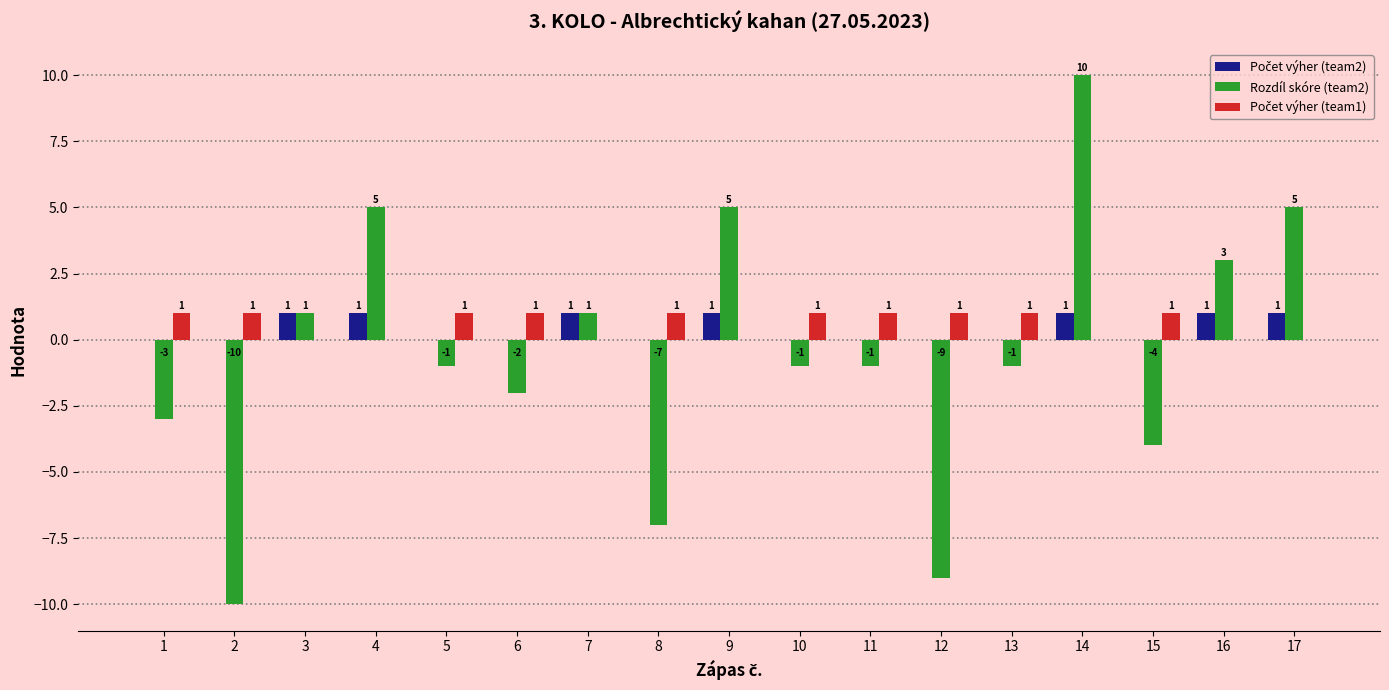

What is the total value across all series at 9?

6